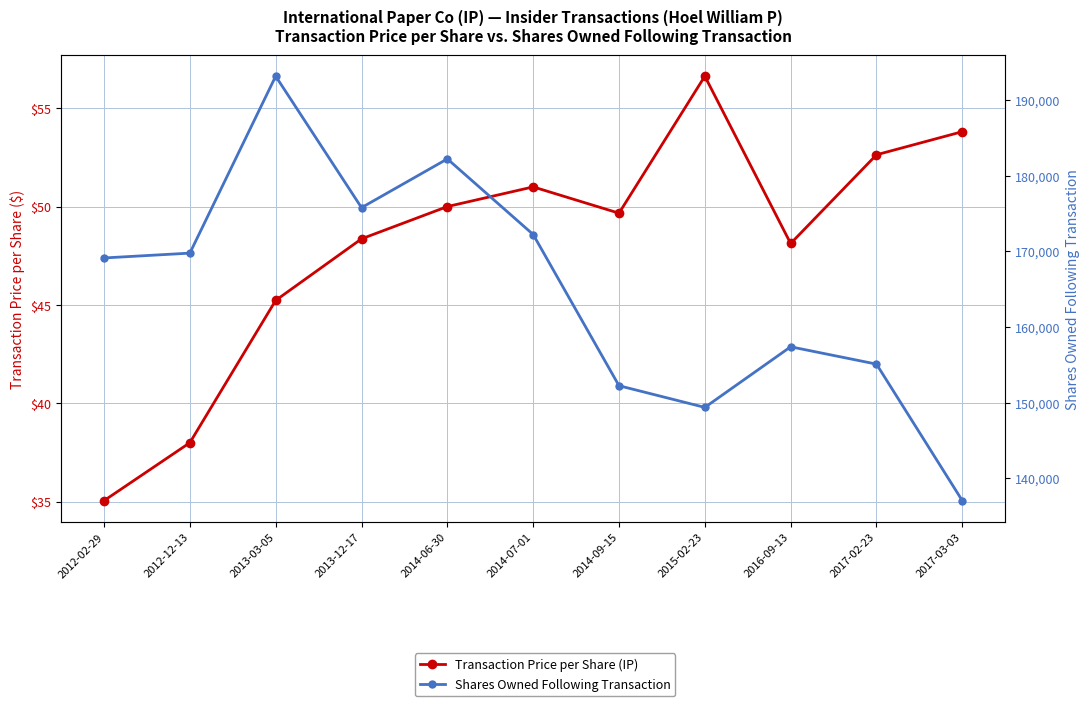

Is this an area chart (filled region under the line)?

No